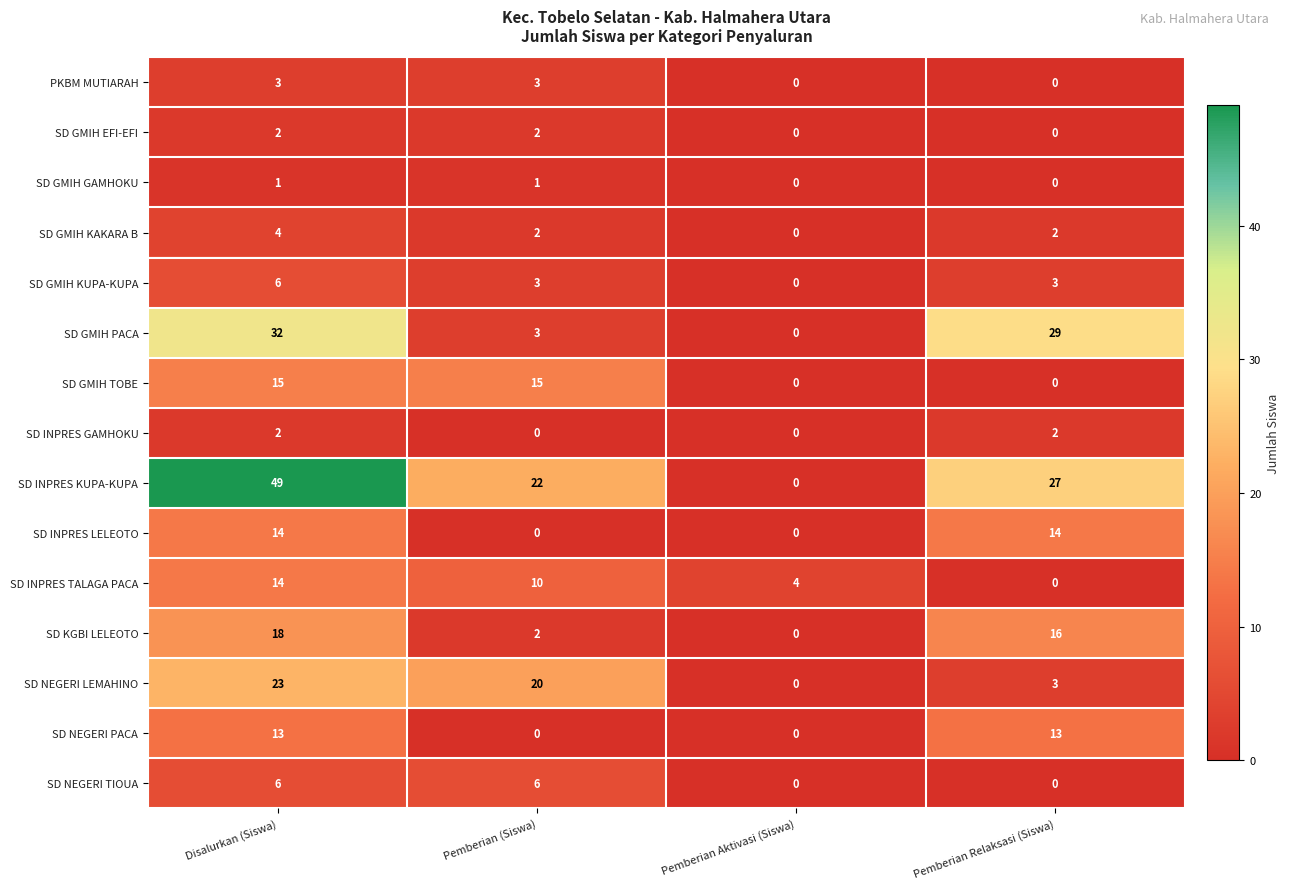

What is the difference between the highest and lowest values at Pemberian Aktivasi (Siswa)?

4